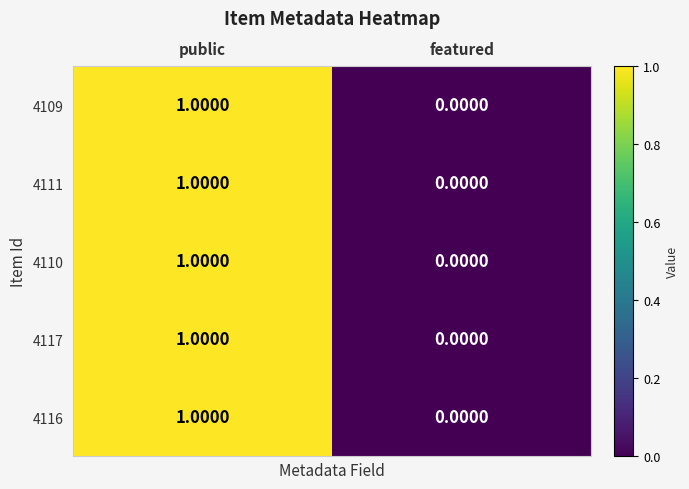

Is the value of 4109 at public greater than the value of 4117 at featured?

Yes